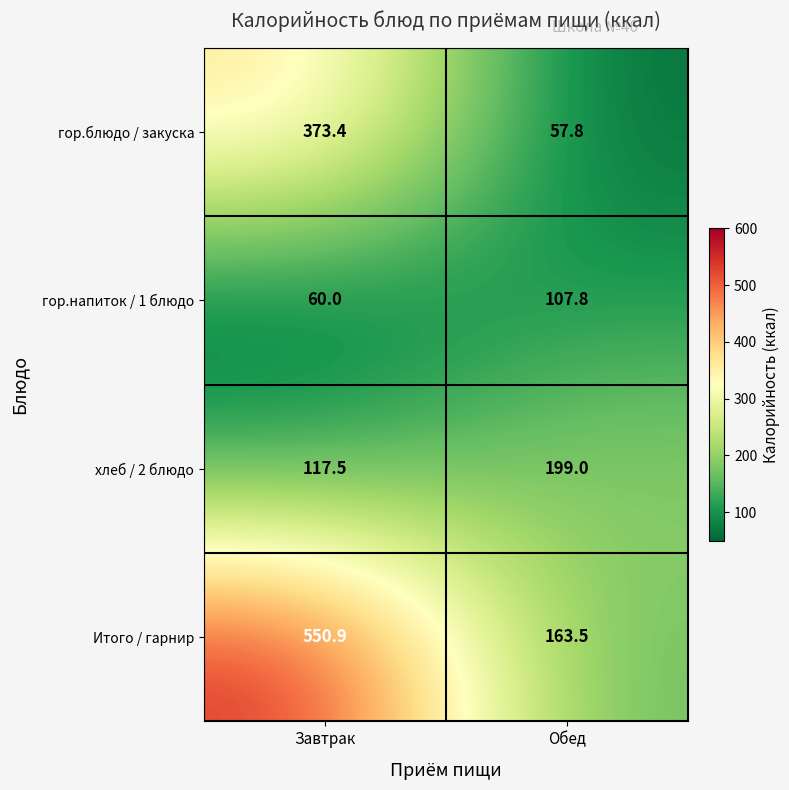

What is the difference between the Итого / гарнир values at Обед and Завтрак?

387.4